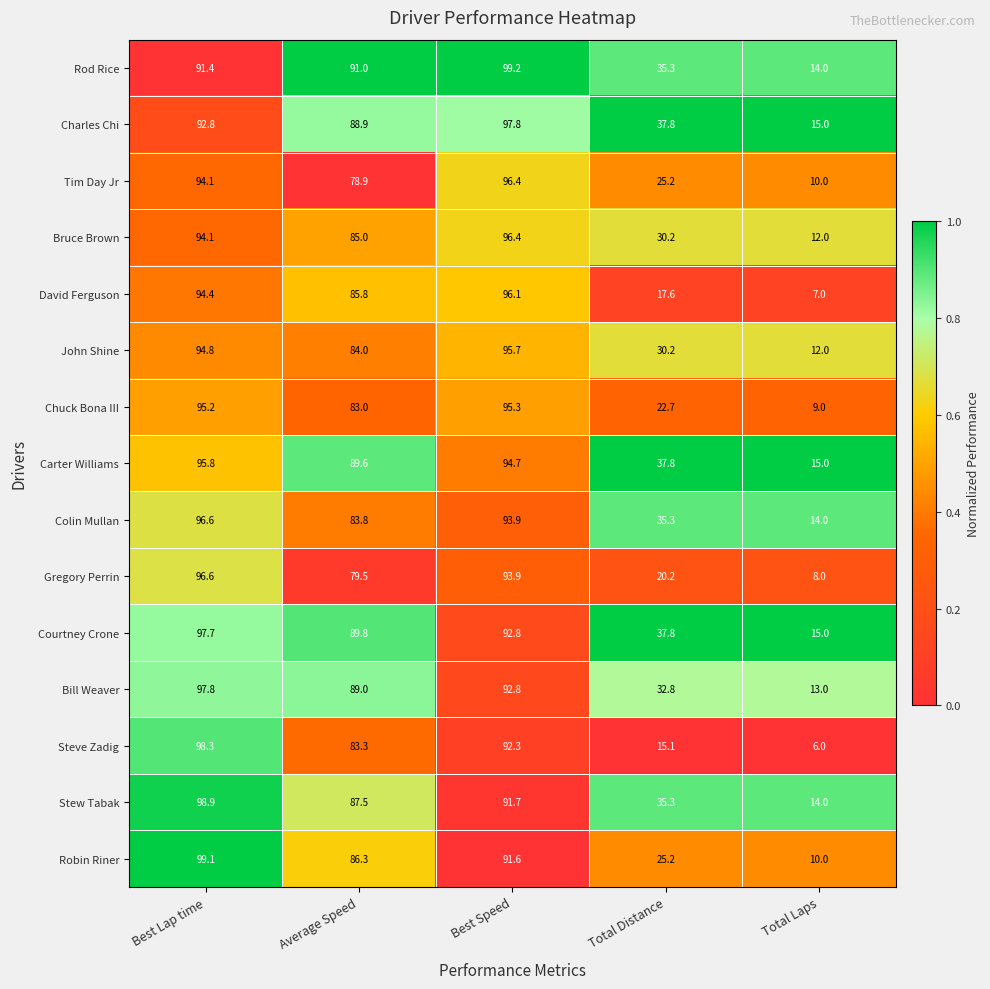

What is the spread (max minus min) of values at Average Speed?

12.1